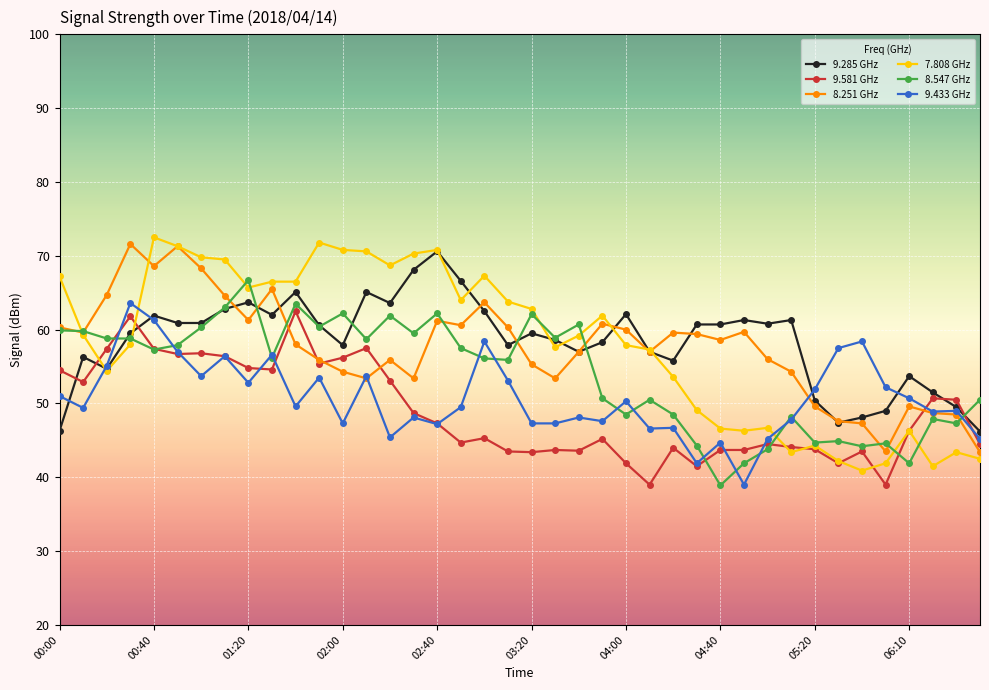

Which series has the widest spread of values?

7.808 GHz